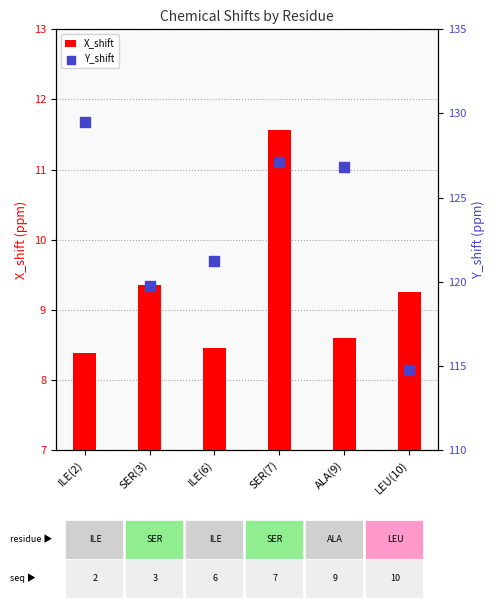

Which series contains the highest Y value?

Y_shift